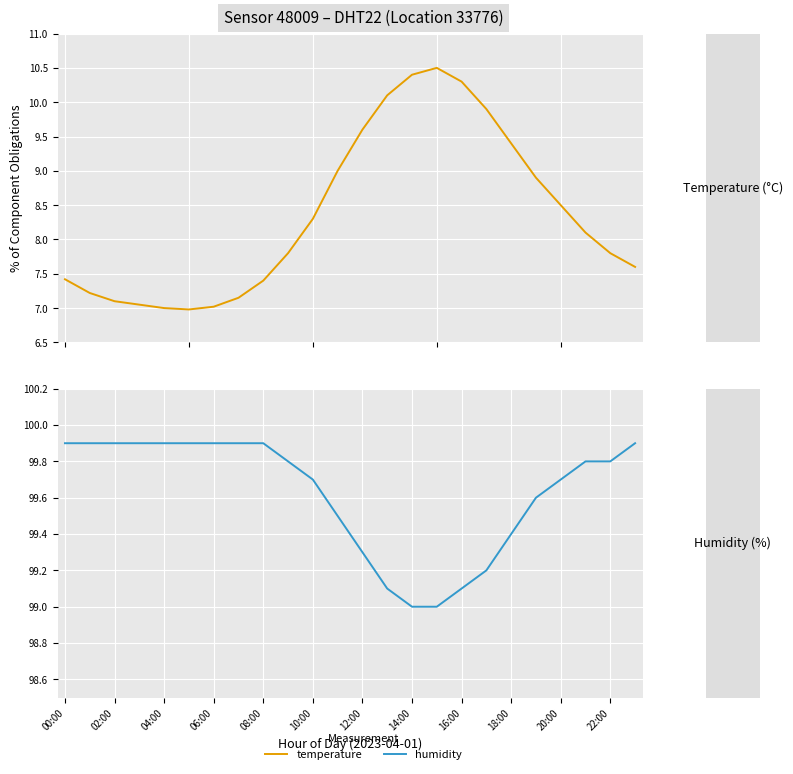

Rank the series by their maximum value, from lowest to highest.

temperature, humidity